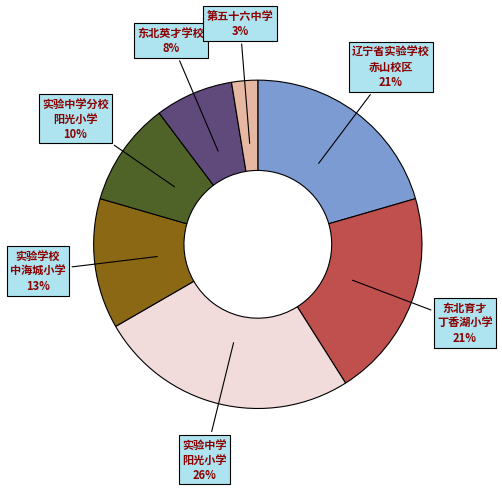

To the nearest percent, what is the average slice percentage?

14%